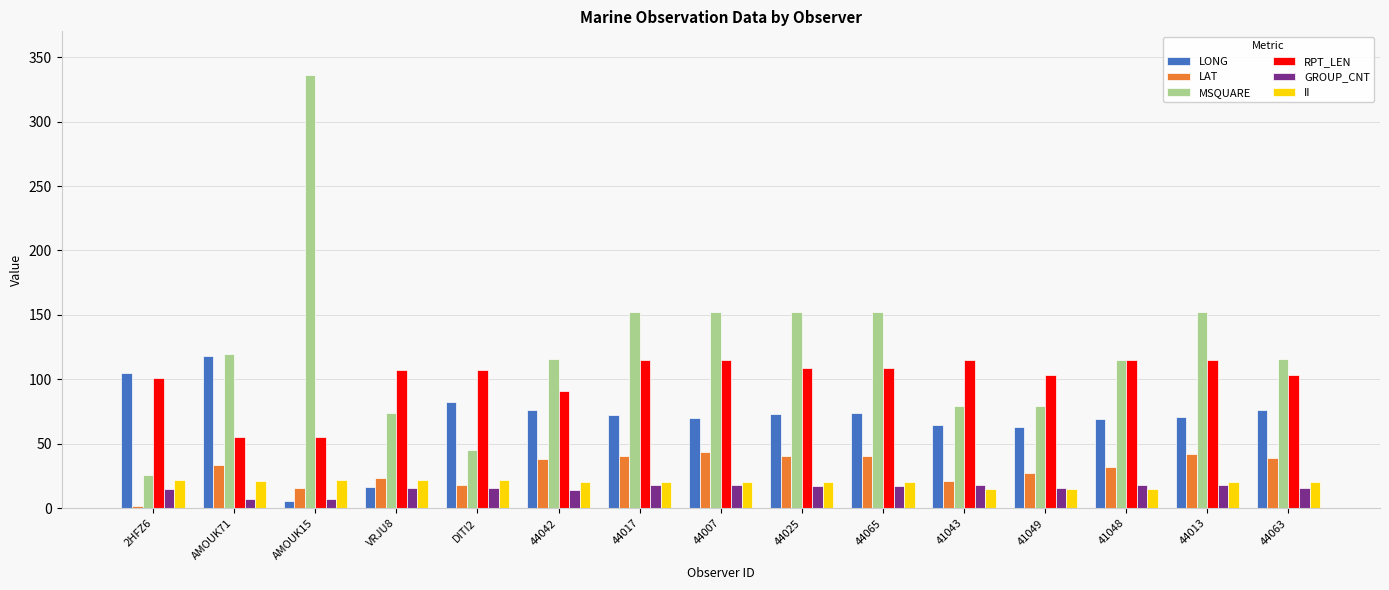

At which label does LAT reach its minimum?

2HFZ6